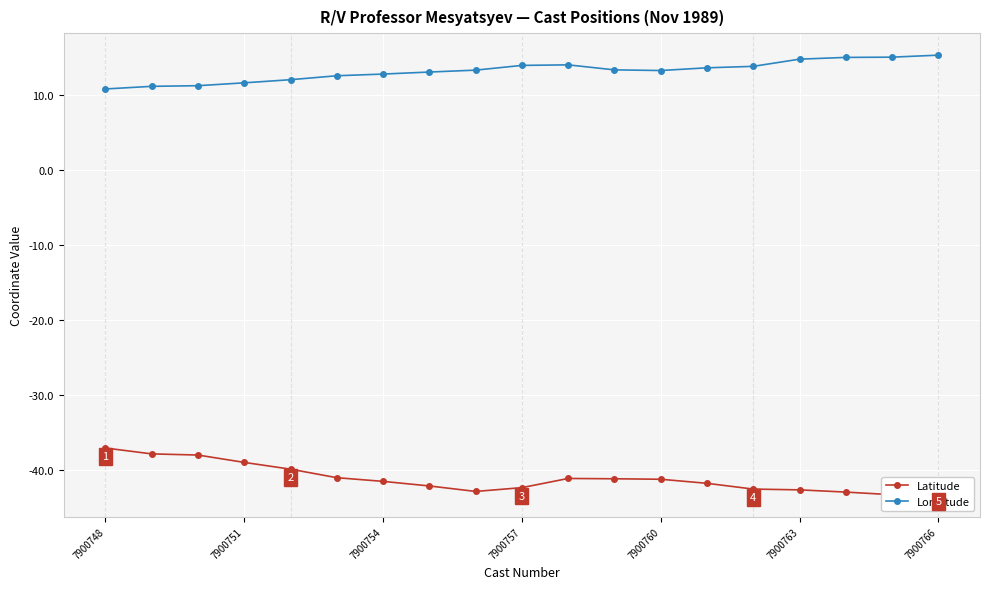

What is the sum of the Longitude values at 11 and 10?

27.3